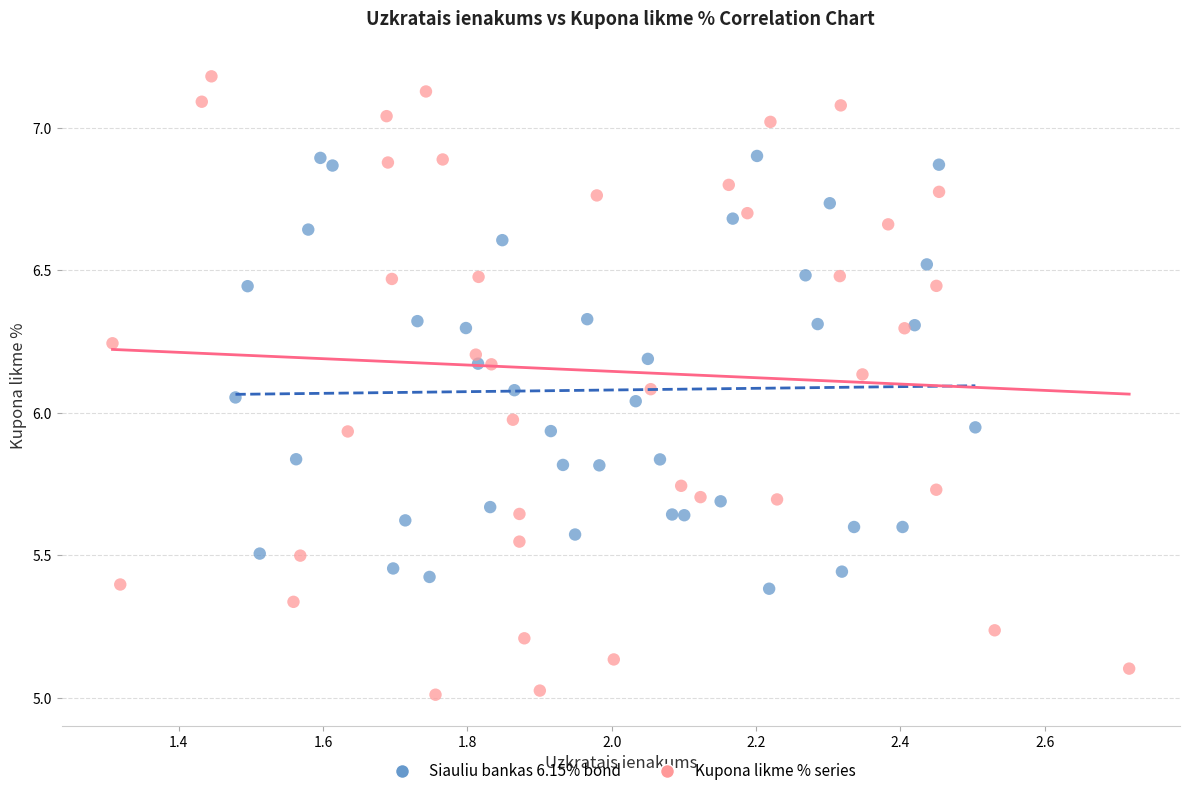

Which series has the largest Y range (max minus min)?

Kupona likme % series